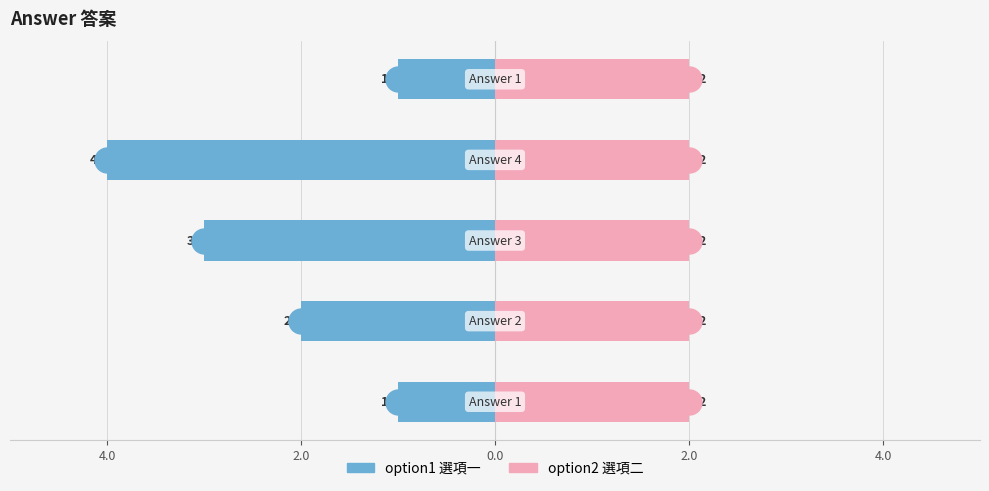

How many data points does each series have?

5